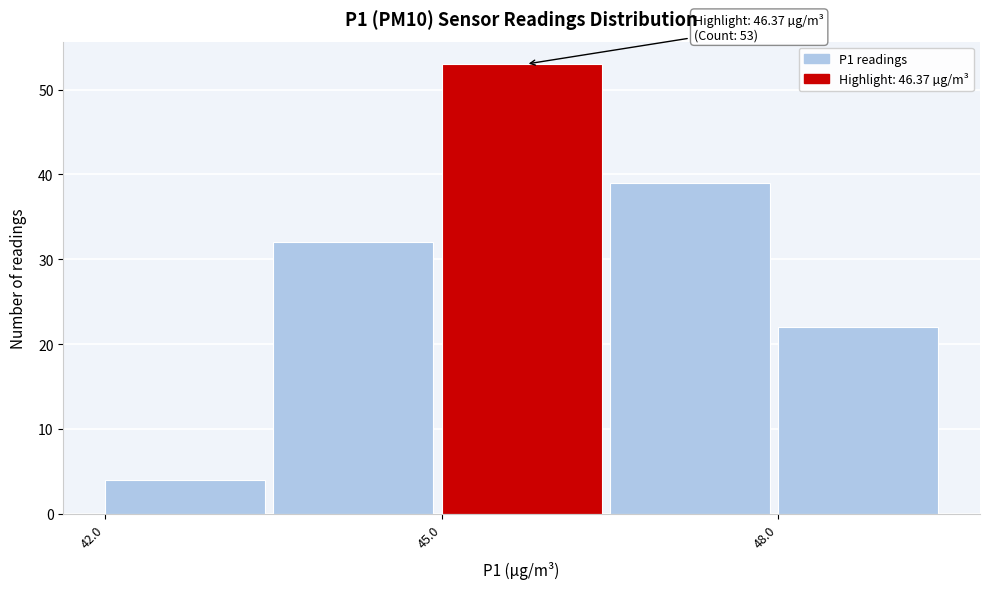

Around what value on the x-axis is the tallest bar? Give the approximate position of its centre, as read against the axis.

45.5